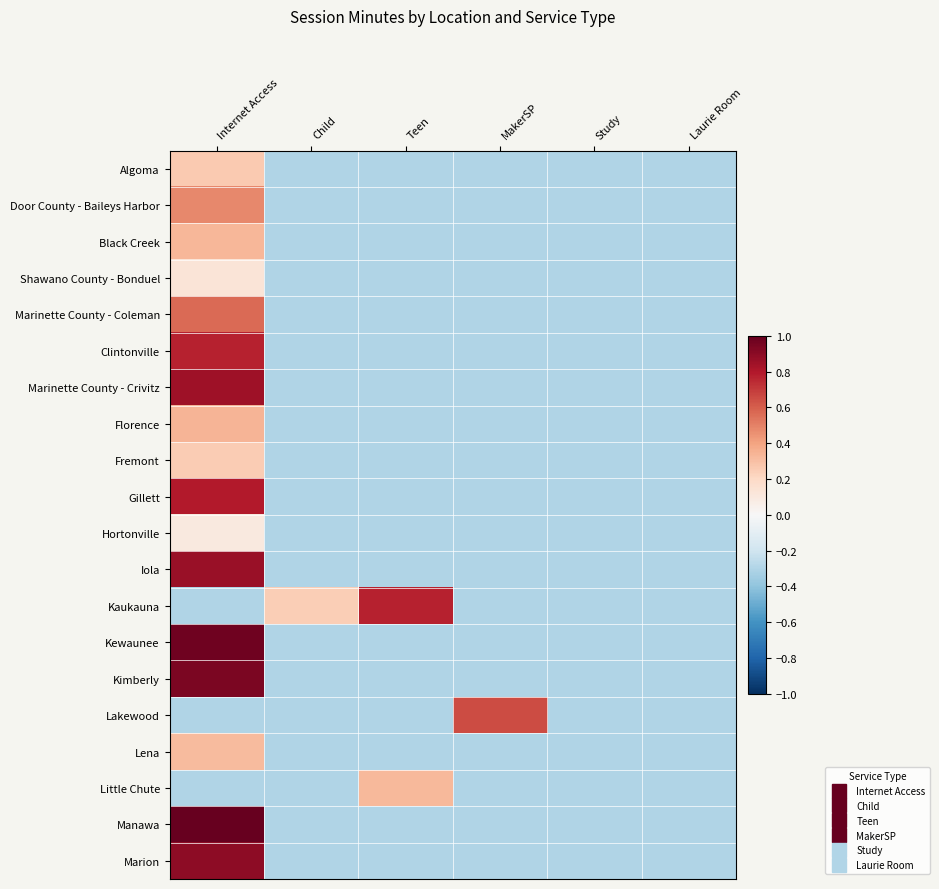

Which series changed the most between Child and Laurie Room?

Kaukauna